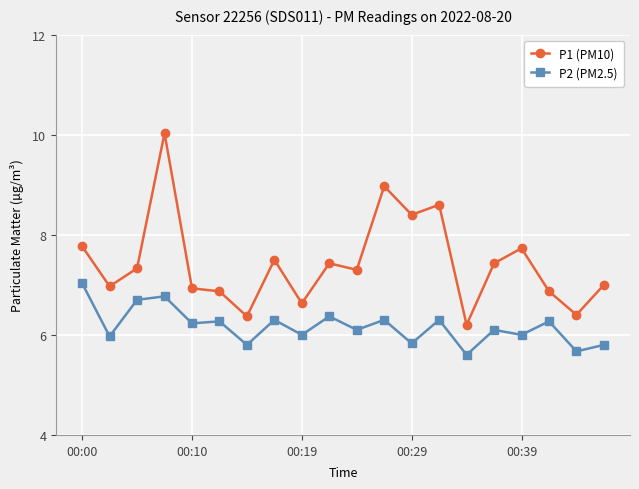

What is the value of the P2 (PM2.5) point at the 20th from the left?

5.8